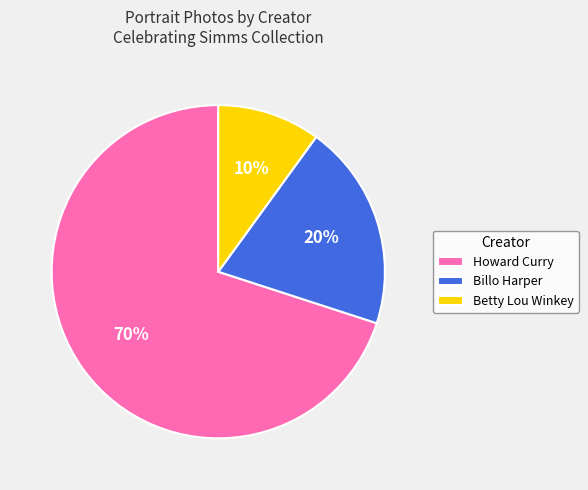

What percentage is the Howard Curry slice, to the nearest percent?

70%